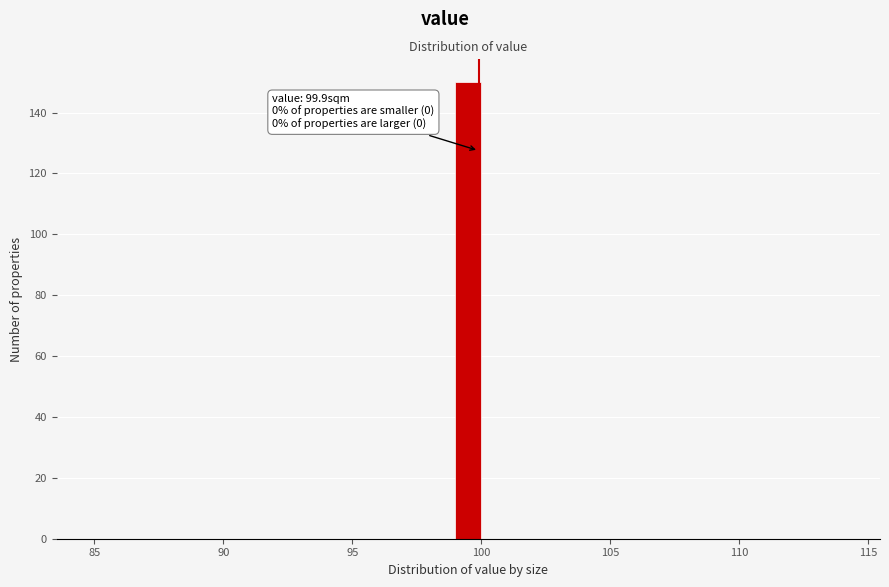

Read against the x-axis, roughly where is the centre of the tallest bar?

99.5